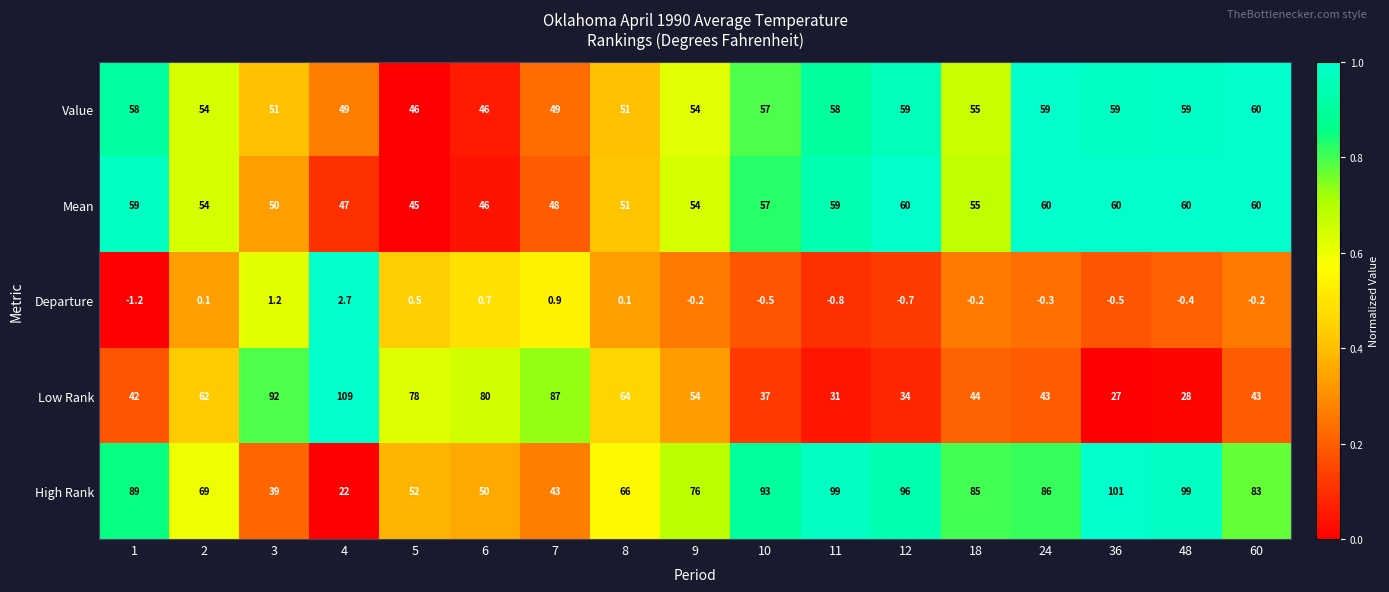

Which series changed the most between 3 and 10?

Low Rank